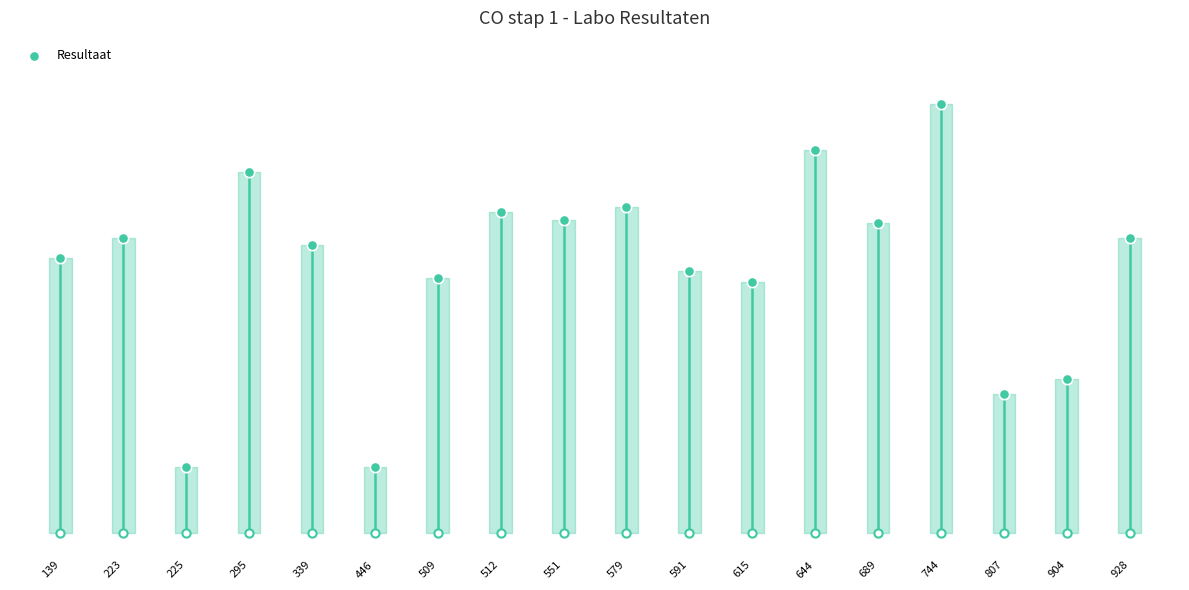

Which has a higher value, 689 or 744?

744